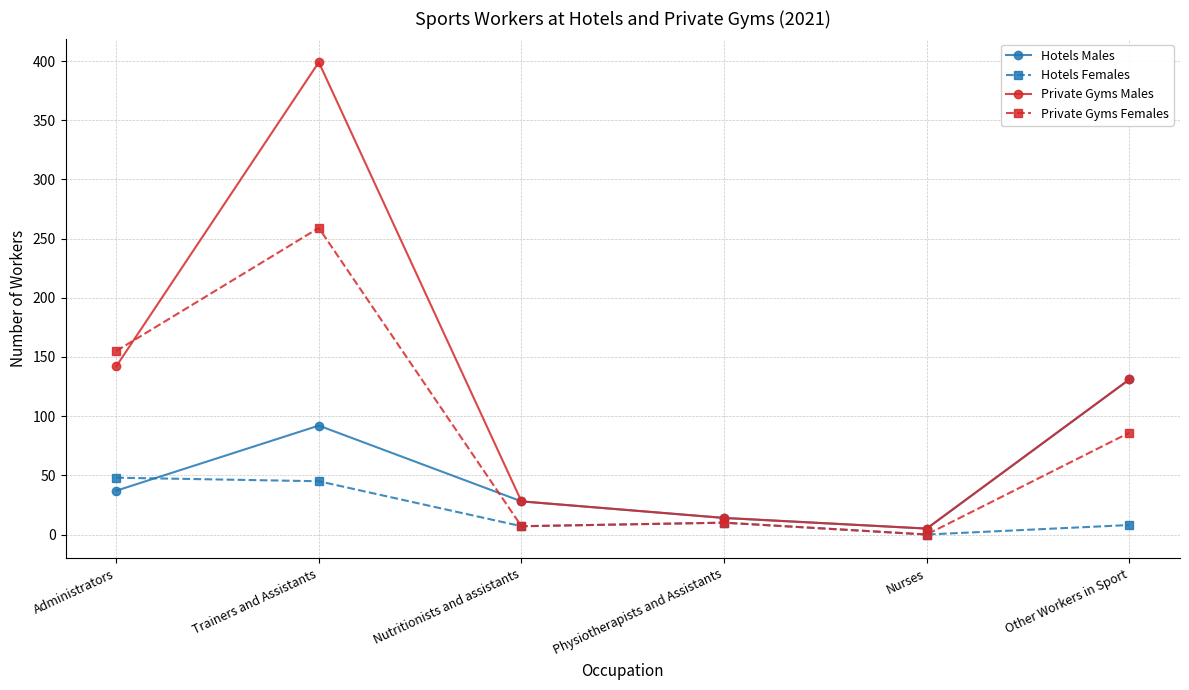

List the series in order of their peak value, lowest first.

Hotels Females, Hotels Males, Private Gyms Females, Private Gyms Males